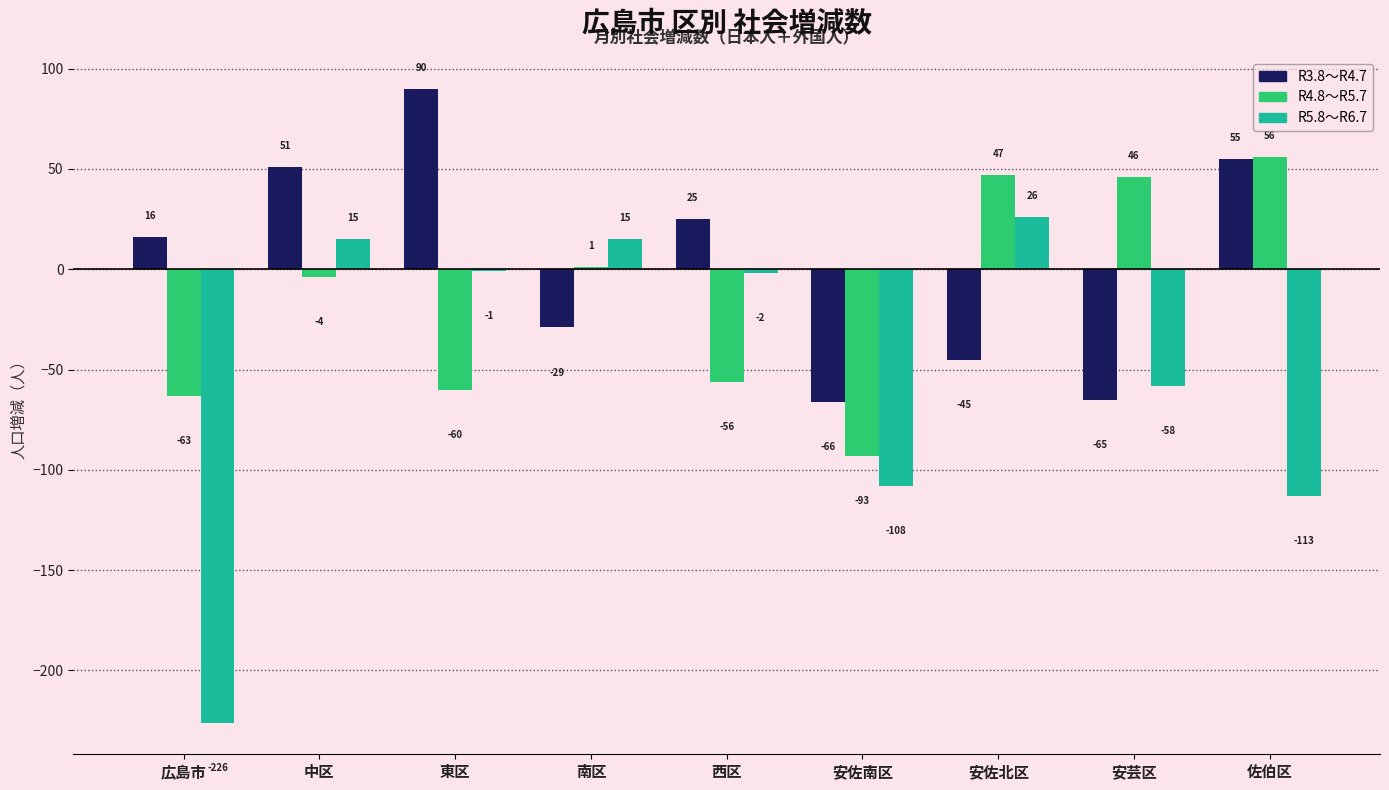

How many positive values does the R4.8～R5.7 series have?

4